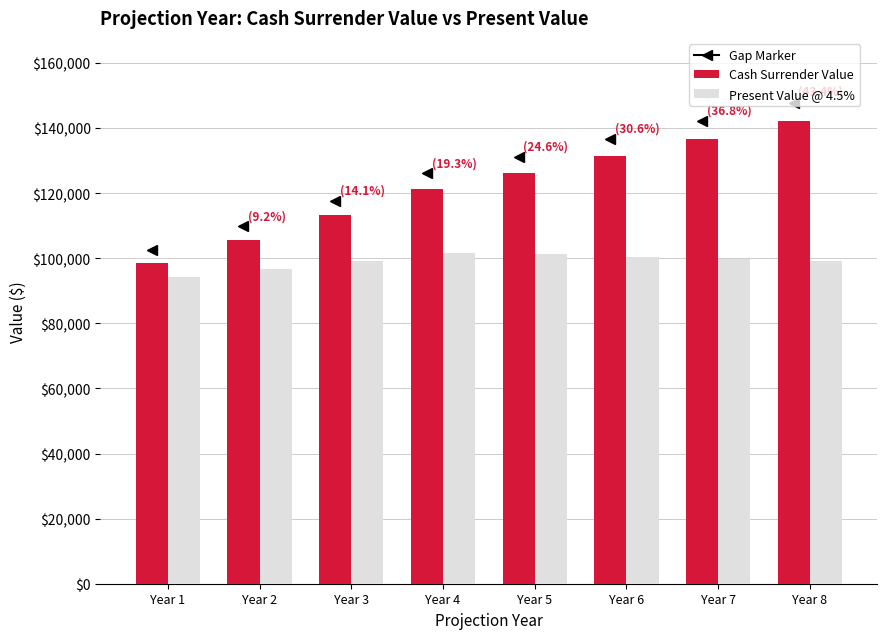

Is the value of Cash Surrender Value at Year 1 greater than the value of Present Value @ 4.5% at Year 6?

No